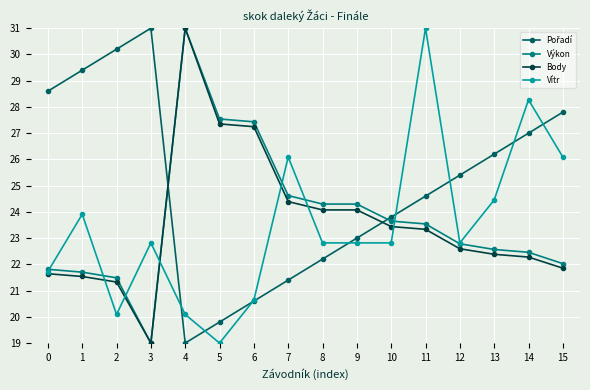

At which category is the sum across all series the highest?

11